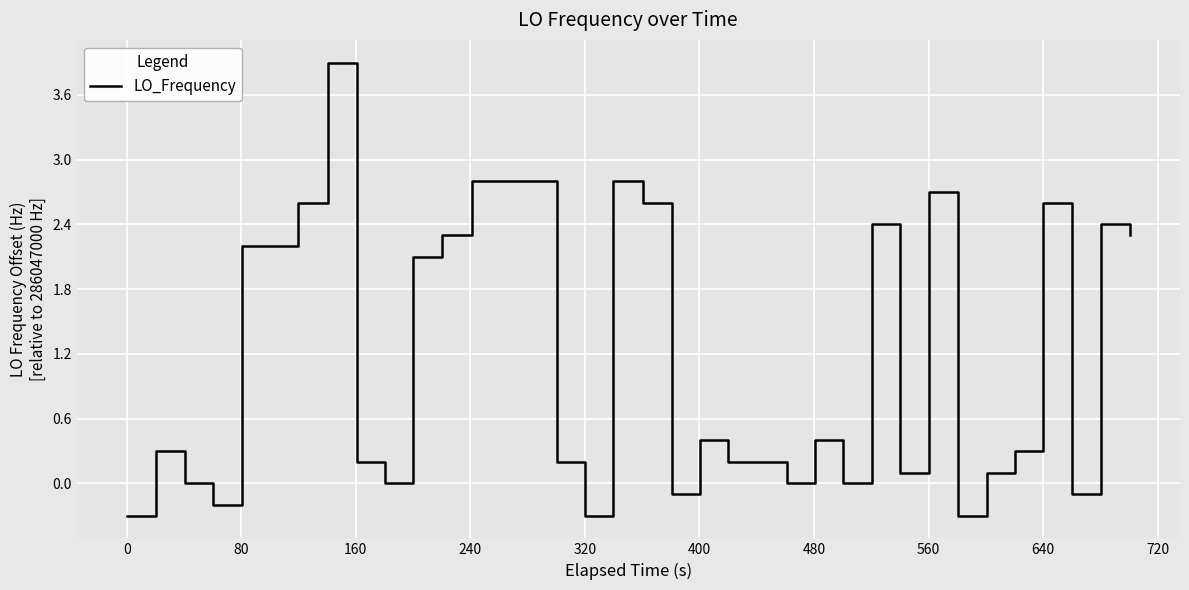

What is the difference between the maximum and minimum values?

4.2